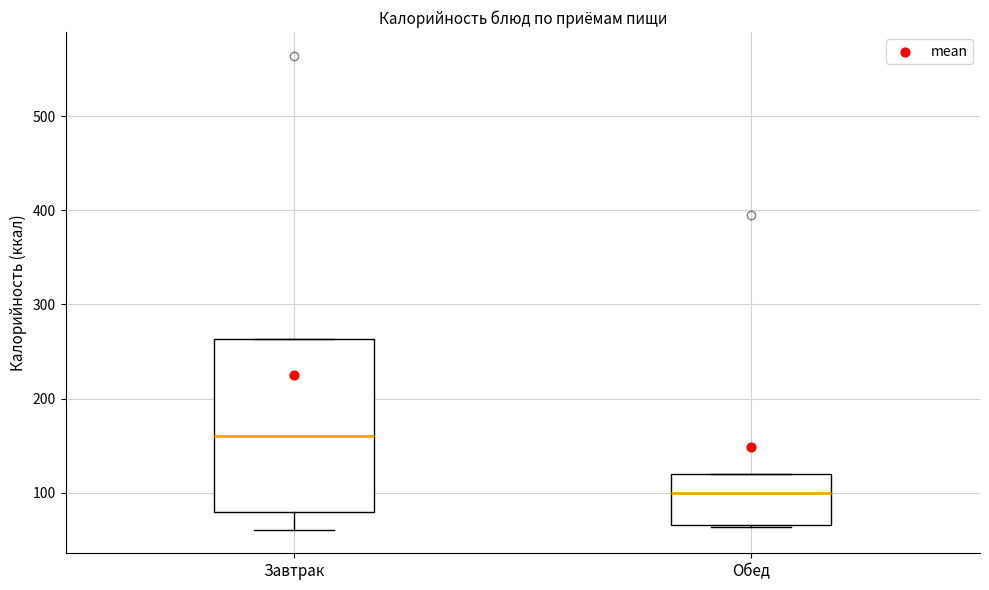

Which box is the tallest, from its lower edge to its upper edge?

Завтрак